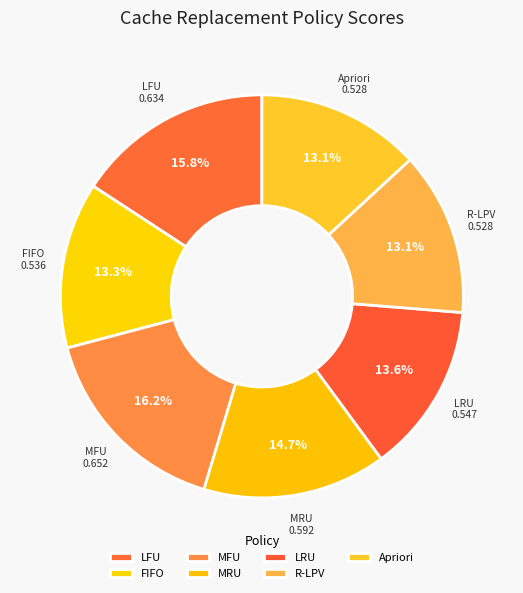

Does MRU represent more than half of the total?

No